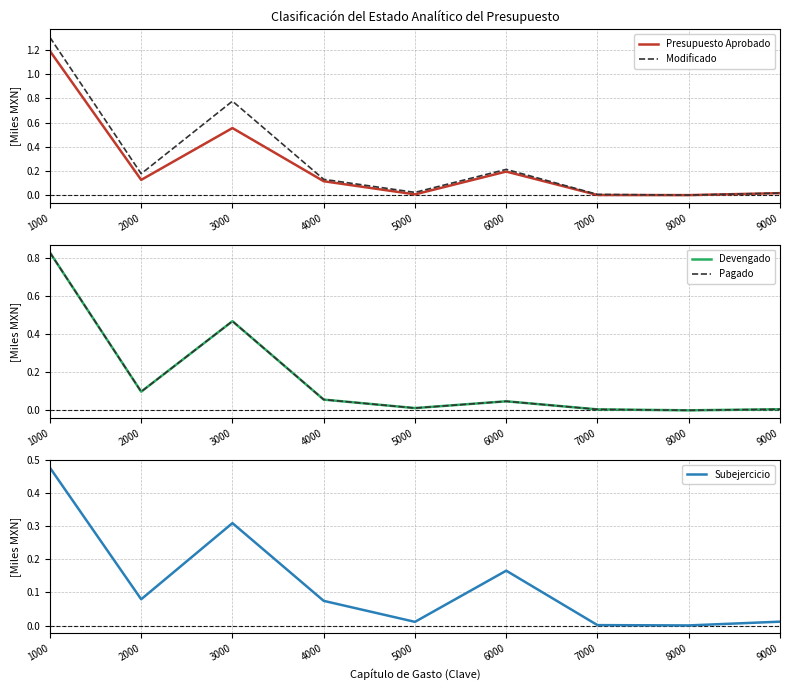

Reading left to right, list all the values displayed in this chart.

Presupuesto Aprobado: 1.2	0.1	0.6	0.1	0.0	0.2	0.0	0.0	0.0
Modificado: 1.3	0.2	0.8	0.1	0.0	0.2	0.0	0.0	0.0
Devengado: 0.8	0.1	0.5	0.1	0.0	0.0	0.0	0.0	0.0
Pagado: 0.8	0.1	0.5	0.1	0.0	0.0	0.0	0.0	0.0
Subejercicio: 0.5	0.1	0.3	0.1	0.0	0.2	0.0	0.0	0.0